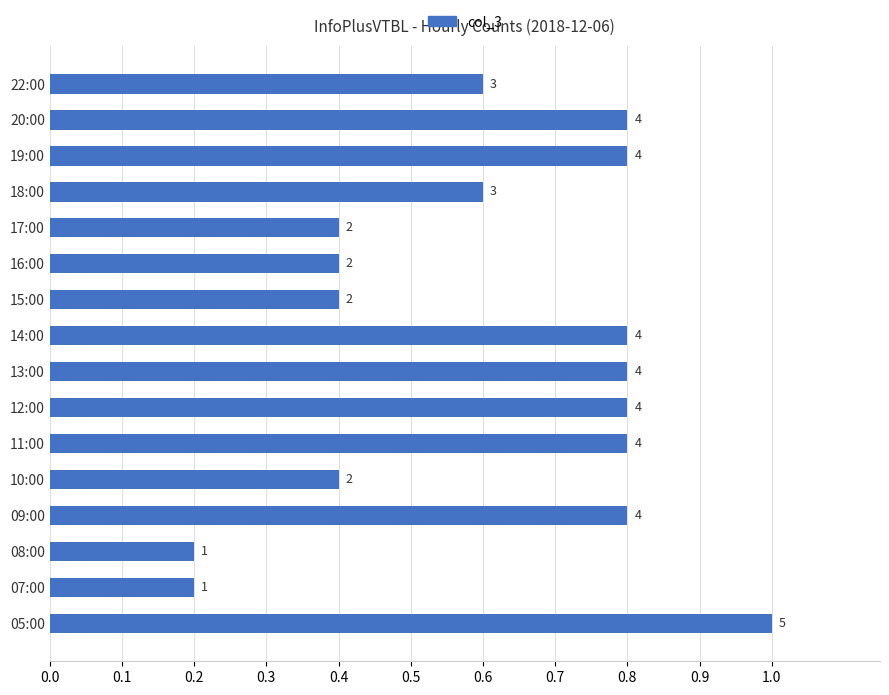

What is the difference between the maximum and minimum values?

0.8